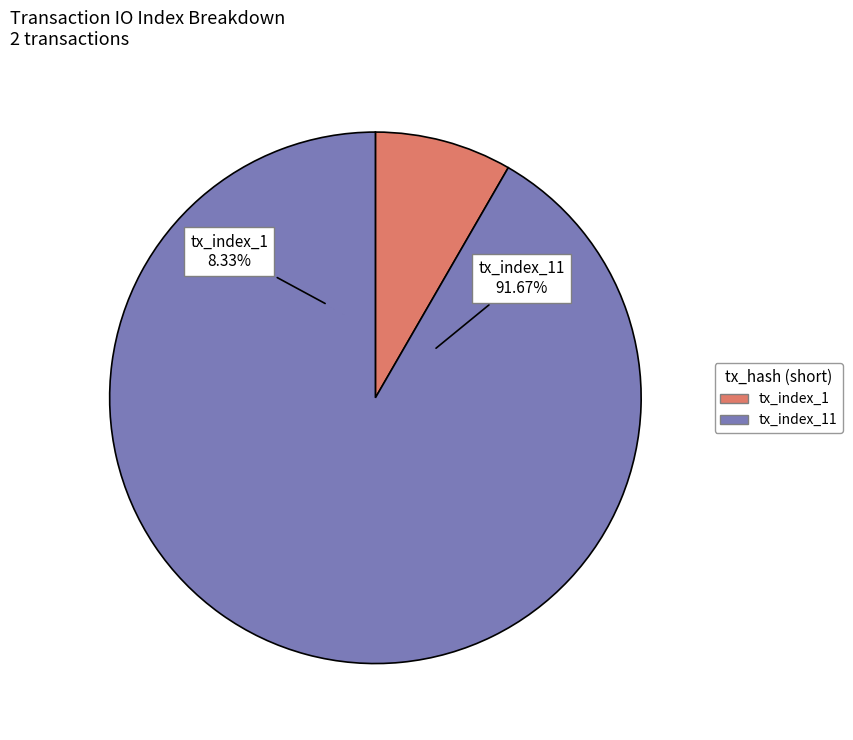

Count the number of slices in the pie.

2